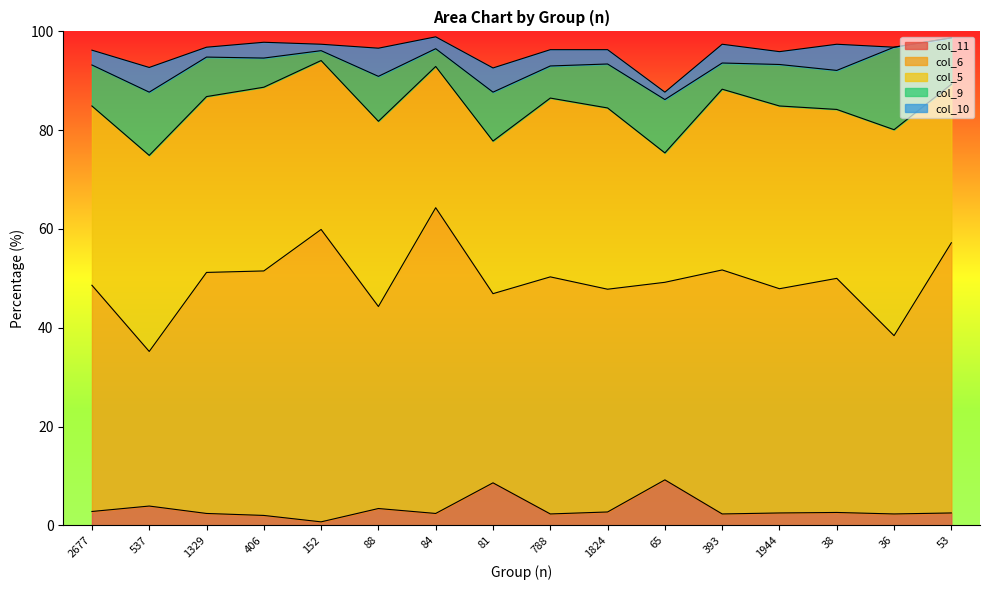

Reading left to right, extract all data points from this chart.

col_11: 2677=2.8	537=3.9	1329=2.4	406=2.0	152=0.7	88=3.4	84=2.4	81=8.6	788=2.3	1824=2.7	65=9.2	393=2.3	1944=2.5	38=2.6	36=2.3	53=2.5
col_6: 2677=45.8	537=31.3	1329=48.8	406=49.5	152=59.2	88=40.9	84=61.9	81=38.3	788=48.0	1824=45.1	65=40.0	393=49.4	1944=45.4	38=47.4	36=36.1	53=54.7
col_5: 2677=36.3	537=39.7	1329=35.6	406=37.2	152=34.2	88=37.5	84=28.6	81=30.9	788=36.2	1824=36.7	65=26.2	393=36.6	1944=37.0	38=34.2	36=41.7	53=32.1
col_9: 2677=8.3	537=12.8	1329=8.0	406=5.9	152=2.0	88=9.1	84=3.6	81=9.9	788=6.5	1824=8.9	65=10.8	393=5.3	1944=8.4	38=7.9	36=16.7	53=9.4
col_10: 2677=3.0	537=5.0	1329=2.0	406=3.2	152=1.3	88=5.7	84=2.4	81=4.9	788=3.3	1824=2.9	65=1.5	393=3.8	1944=2.6	38=5.3	36=0.0	53=0.0